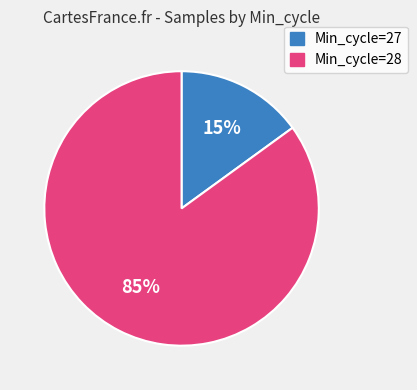

To the nearest percent, what is the average slice percentage?

50%